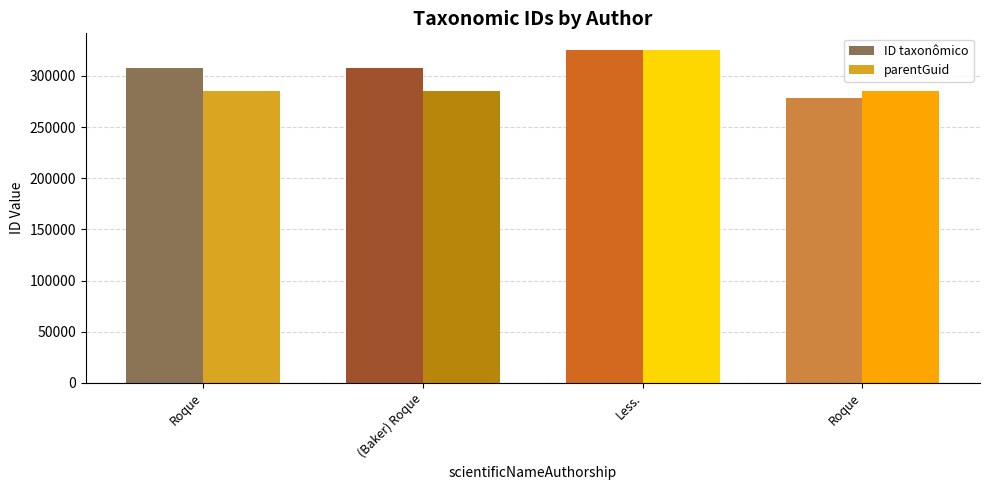

How many bars are there in each group?

2